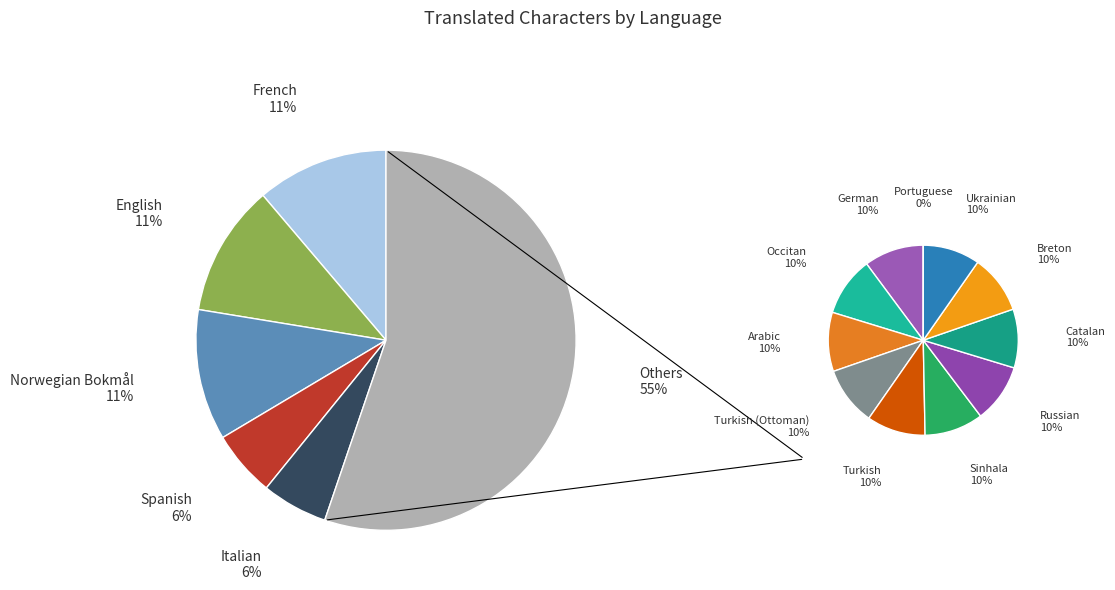

True or false: Italian accounts for 1% of the total.

False